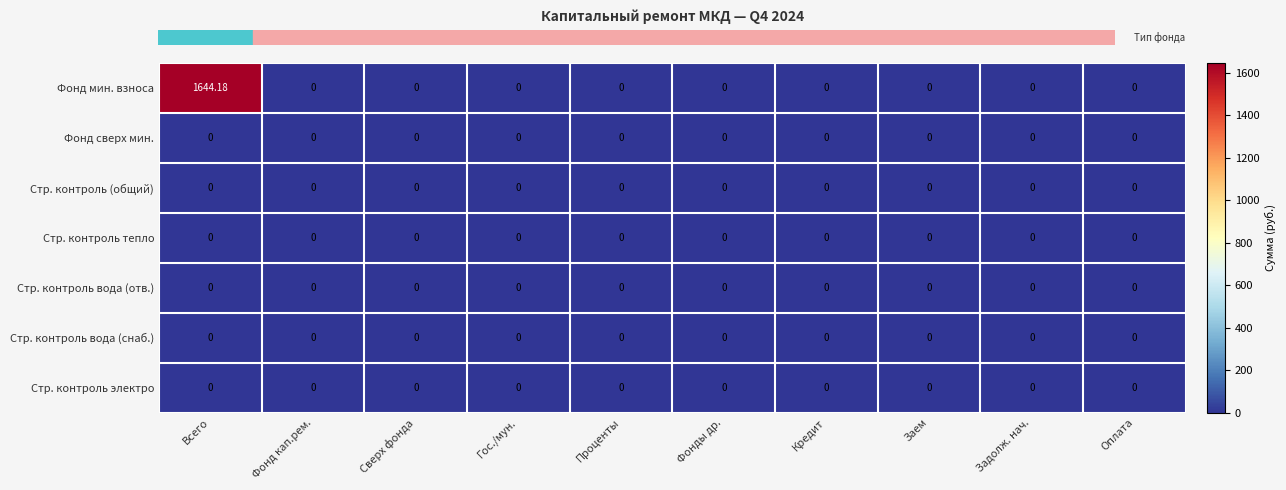

At how many categories does at least one series exceed 500?

1